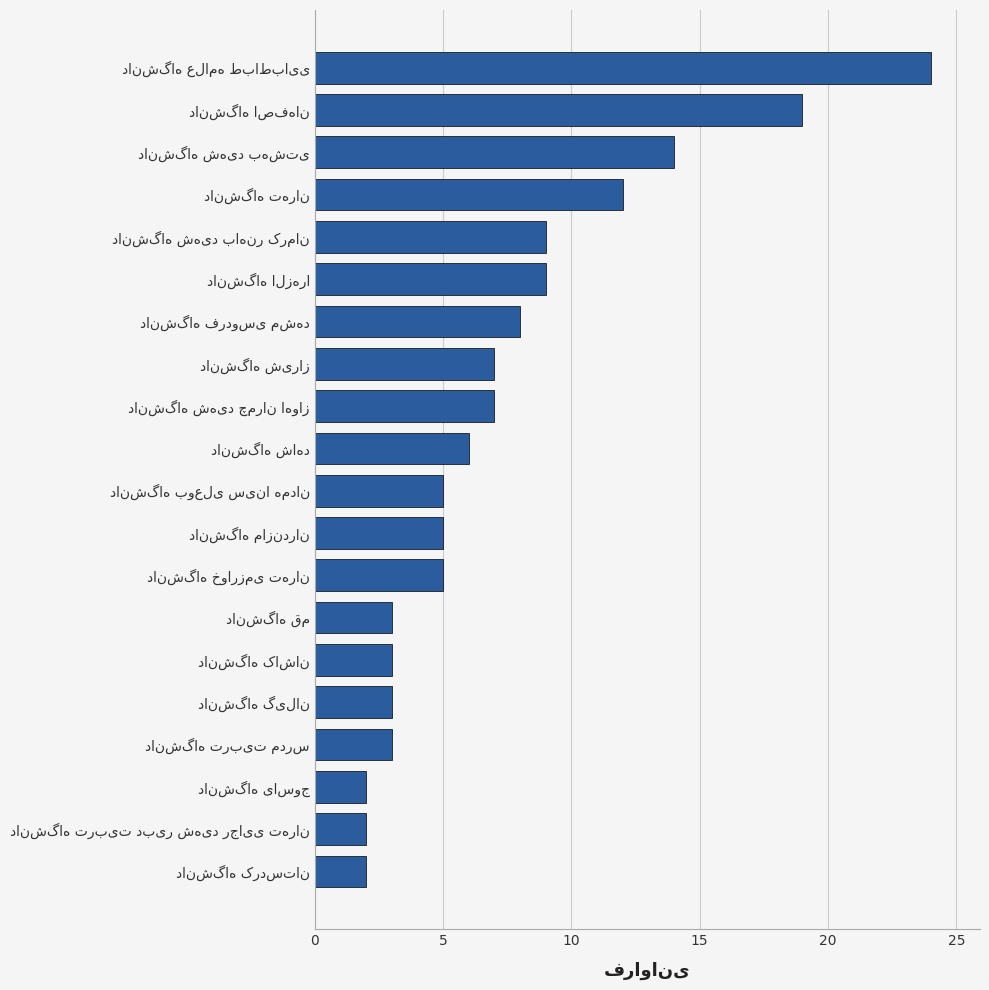

Does the chart contain stacked bars?

No